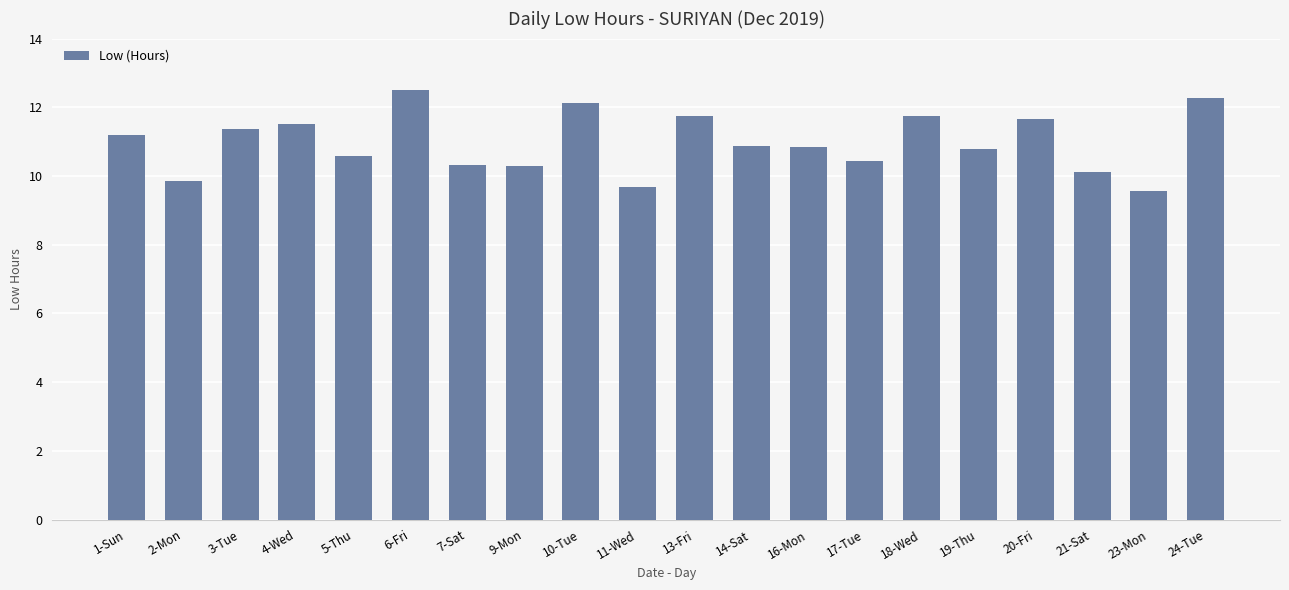

What is the sum of the values at 6-Fri and 24-Tue?

24.8